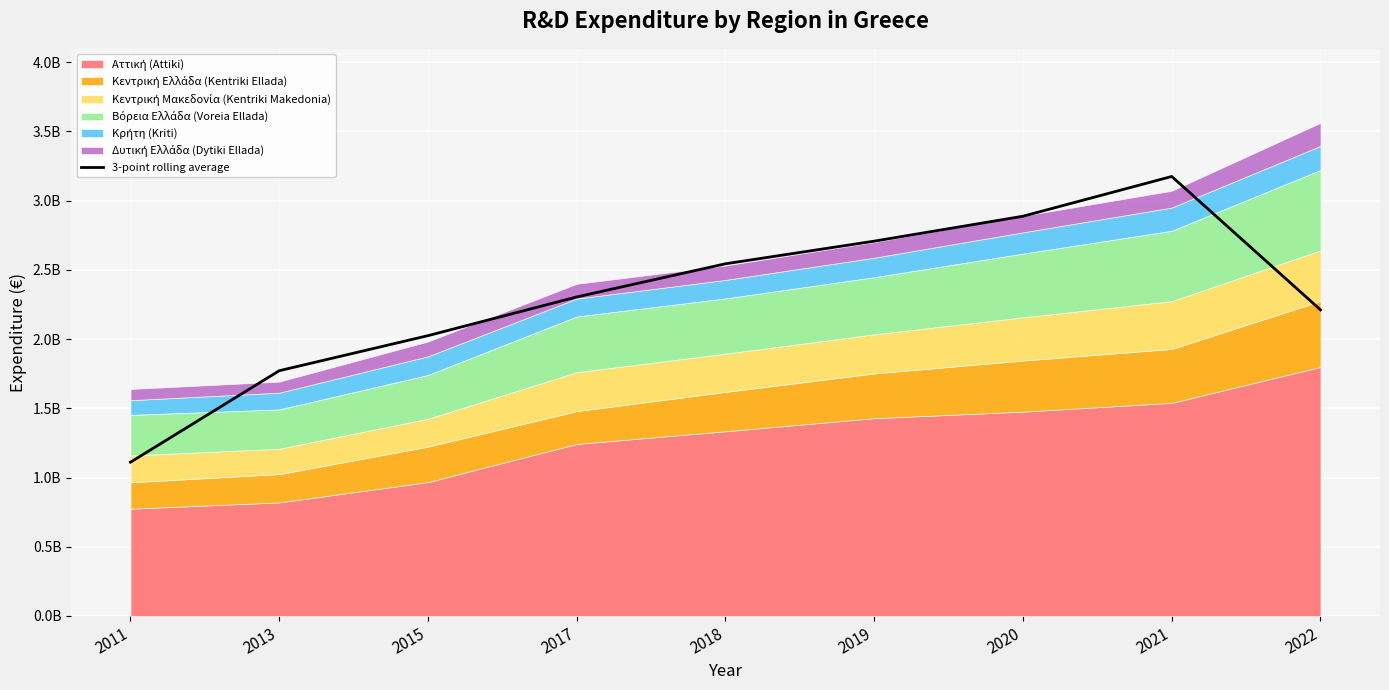

Reading left to right, extract all data points from this chart.

1110556666.7	1771260000.0	2024413333.3	2304030000.0	2543393333.3	2706893333.3	2886789473.7	3173828091.7	2210724758.3